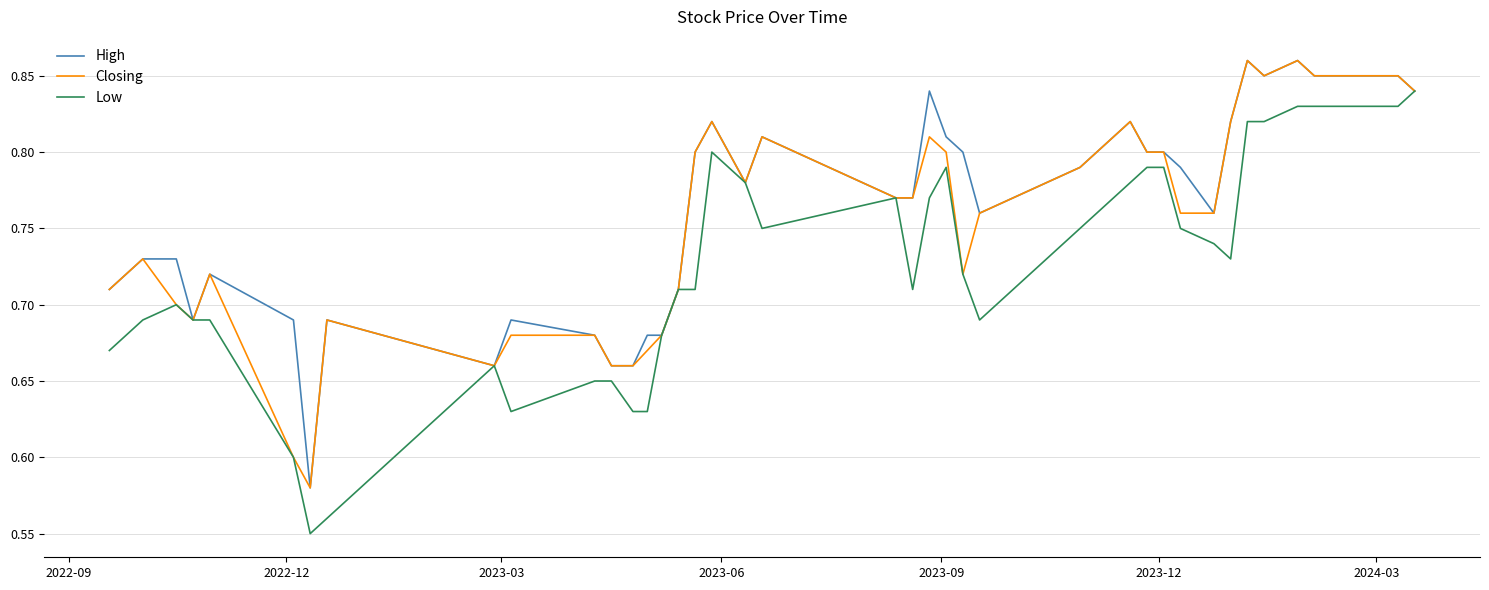

Rank the series by their average value, from lowest to highest.

Low, Closing, High